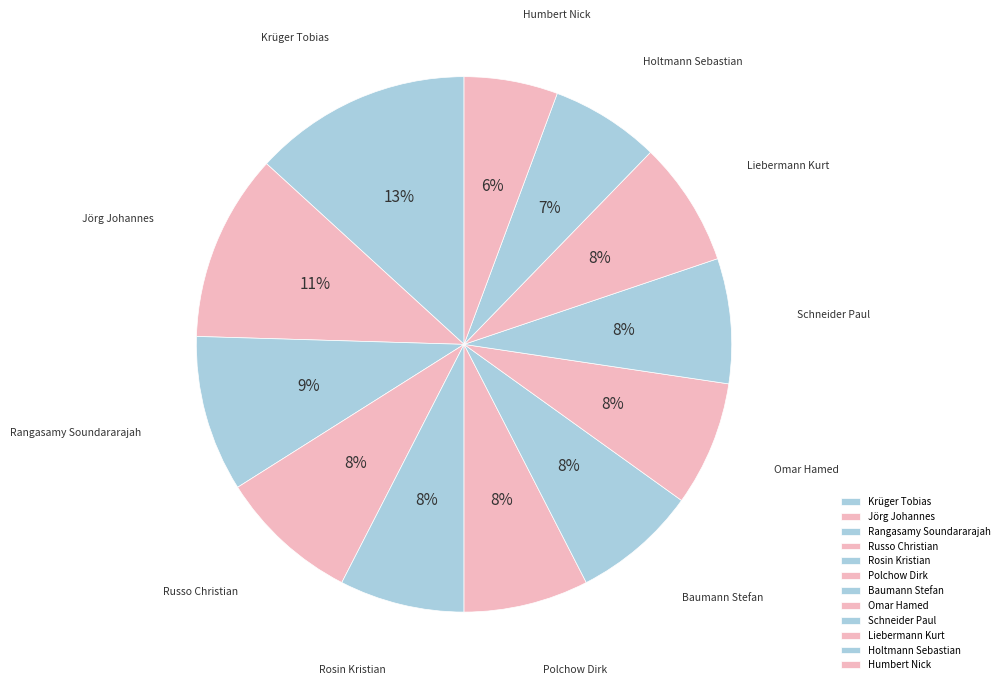

To the nearest percent, what is the average slice percentage?

8%